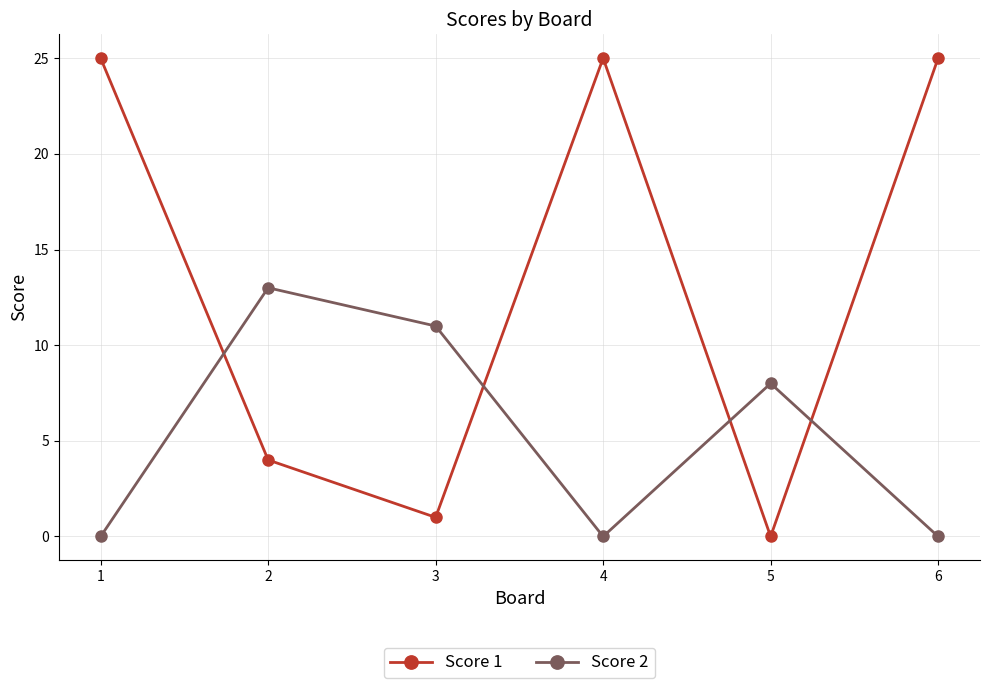

Is it true that Score 1 equals 10 at 1?

False